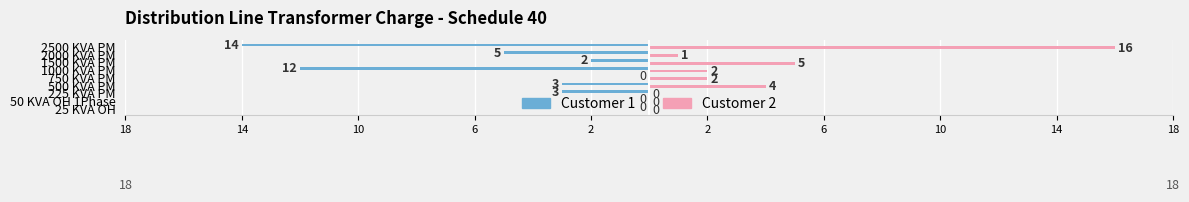

What are all the series names shown in the legend?

Customer 1, Customer 2